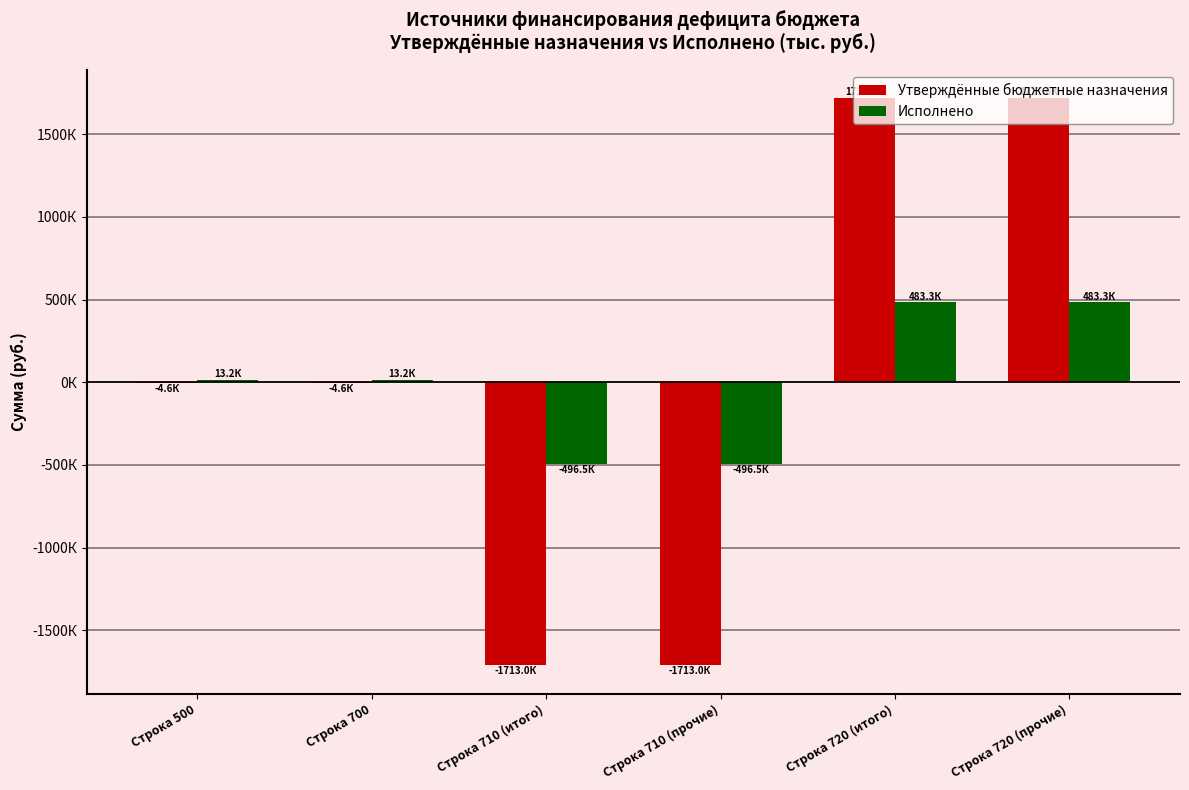

The value of Исполнено at Строка 710 (итого) is -299076.3. True or false?

False